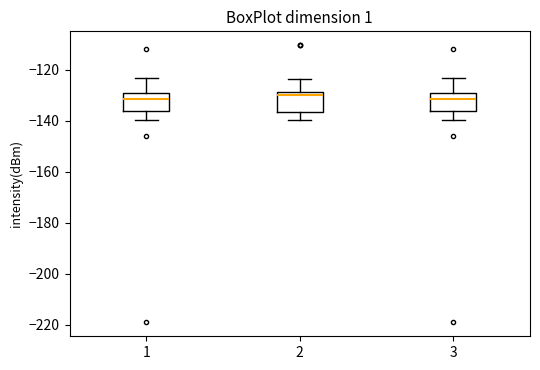

Reading left to right, transcribe this box plot: for each box, give where its median line is, the range the box spans, and where its two whiskers end, as read against the y-axis. The values are not printed on the chart, so give them approximately, as read against the axis.

1: median -132, box -136 to -130, whiskers -140 to -124
2: median -130, box -136 to -128, whiskers -140 to -124
3: median -132, box -136 to -130, whiskers -140 to -124